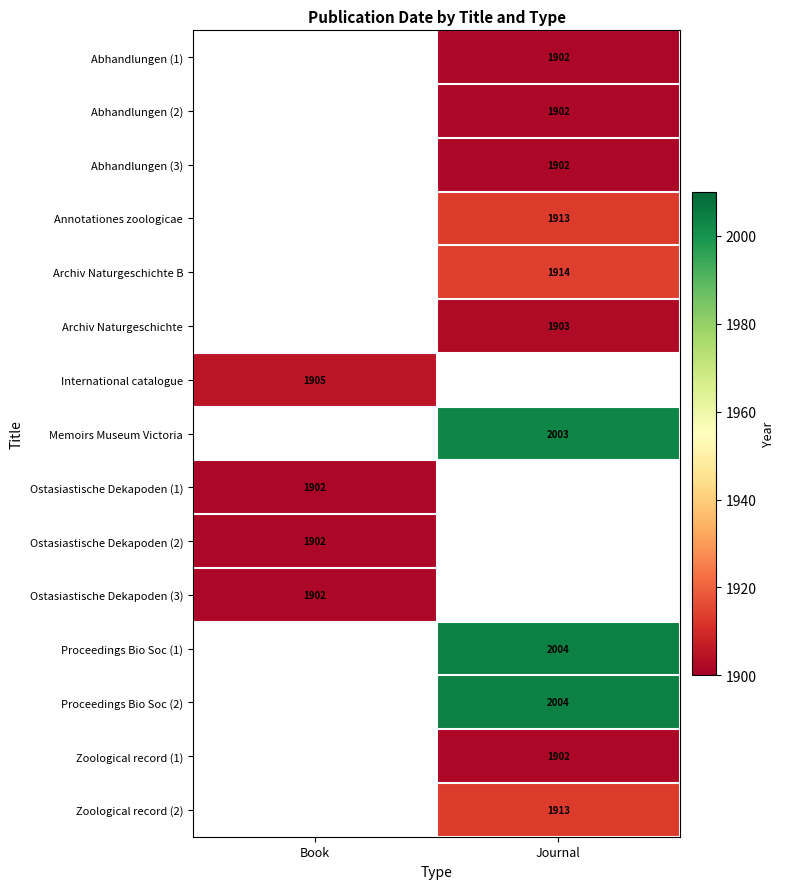

True or false: Proceedings Bio Soc (2) has a value of 412 at Journal.

False